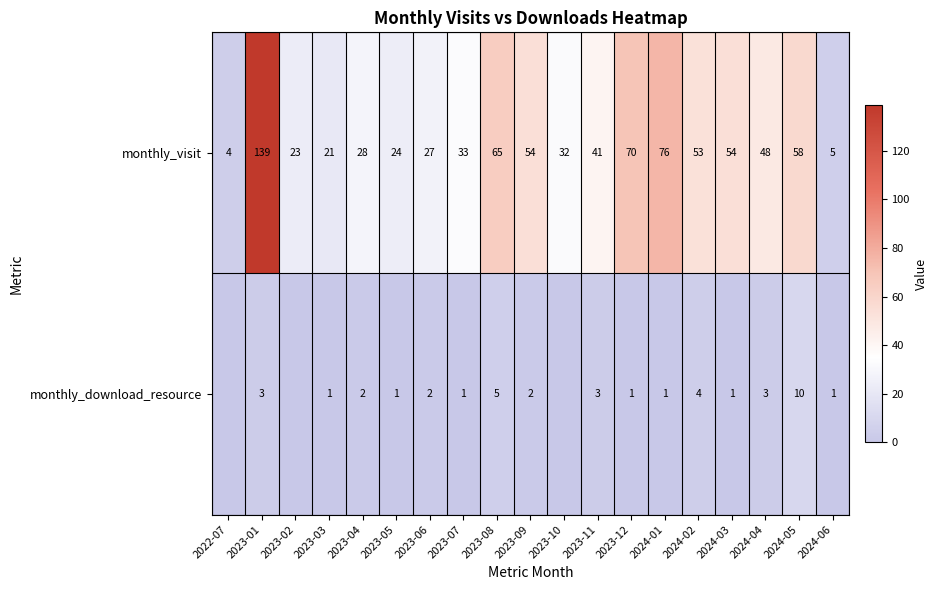

Read the monthly_visit value at 2023-04.

28